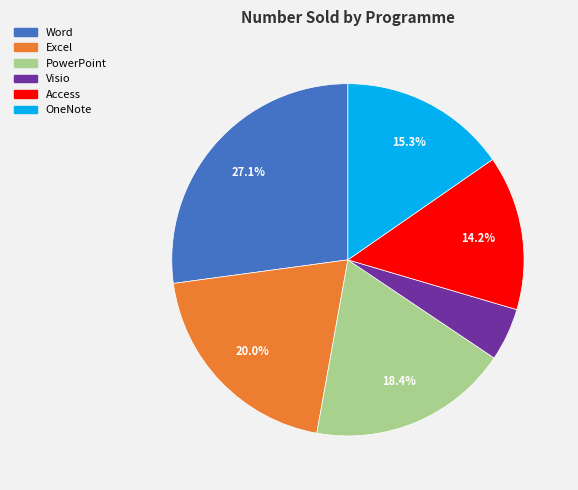

Does any single category account for the majority?

No